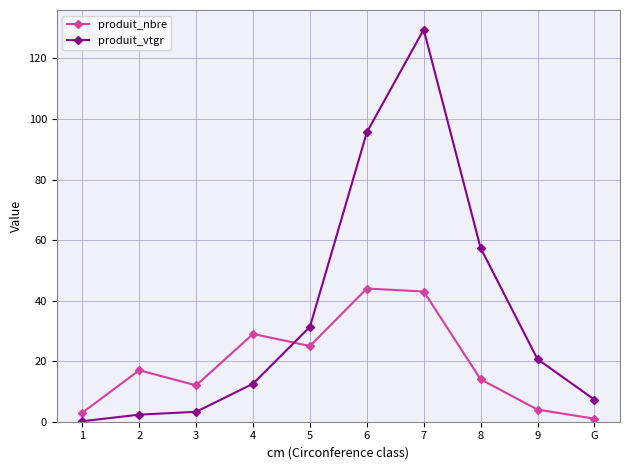

How many data points does each series have?

10